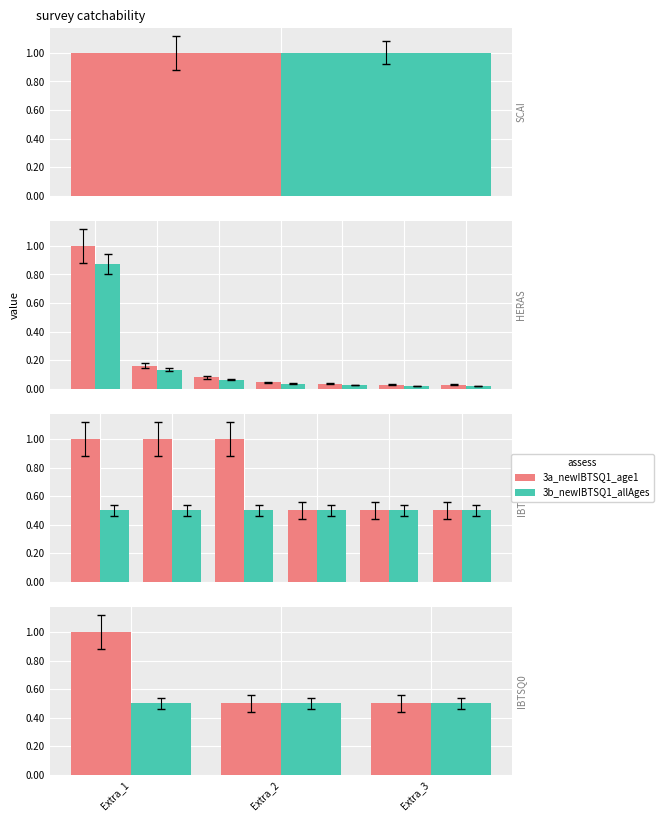

The 3b_newIBTSQ1_allAges series shows 0.5 at Extra_3. True or false?

True